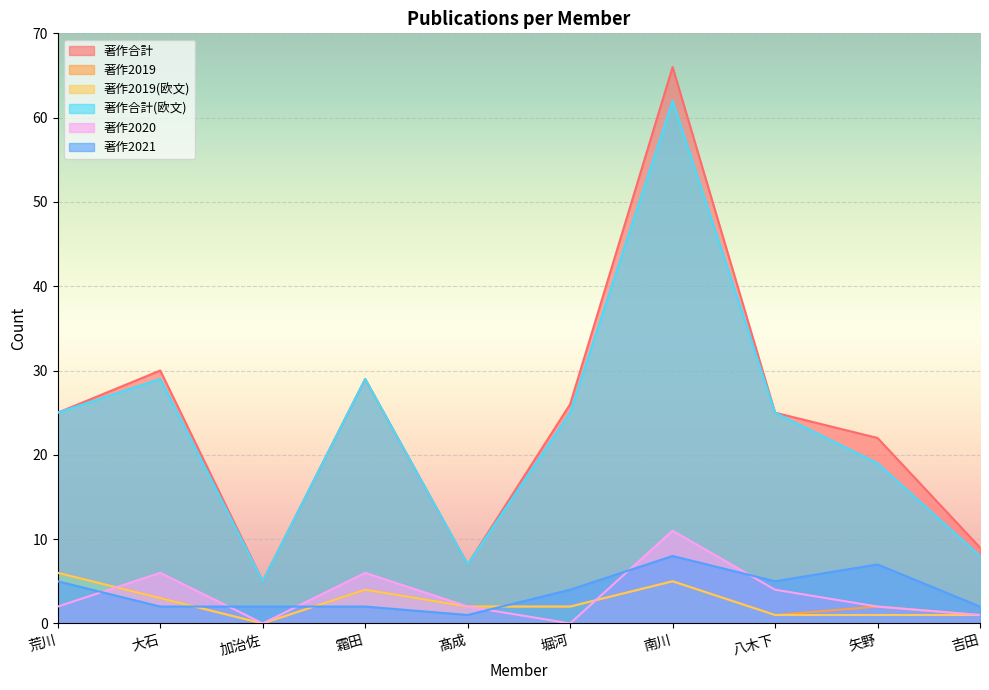

How many times do 著作2021 and 著作2019 cross each other?

3